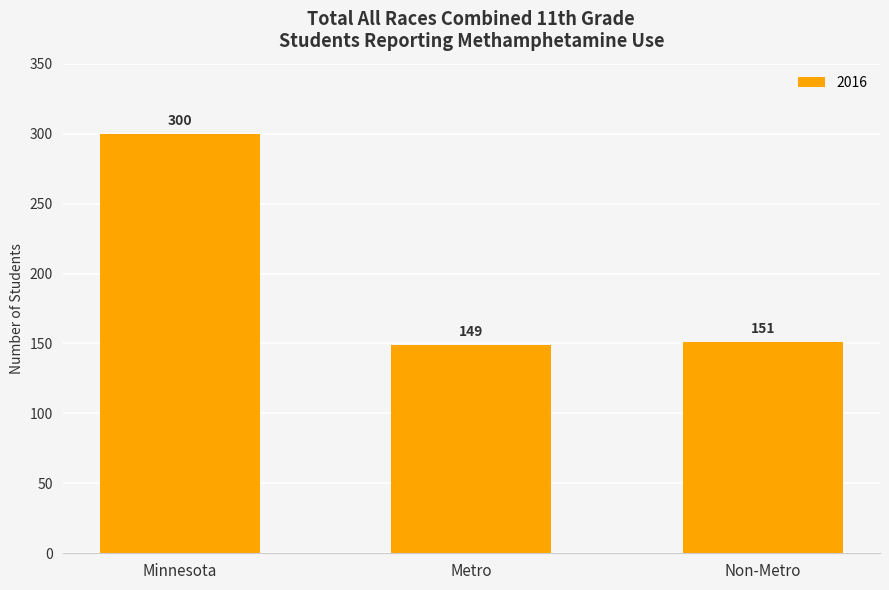

What is the difference between the values at Non-Metro and Minnesota?

149